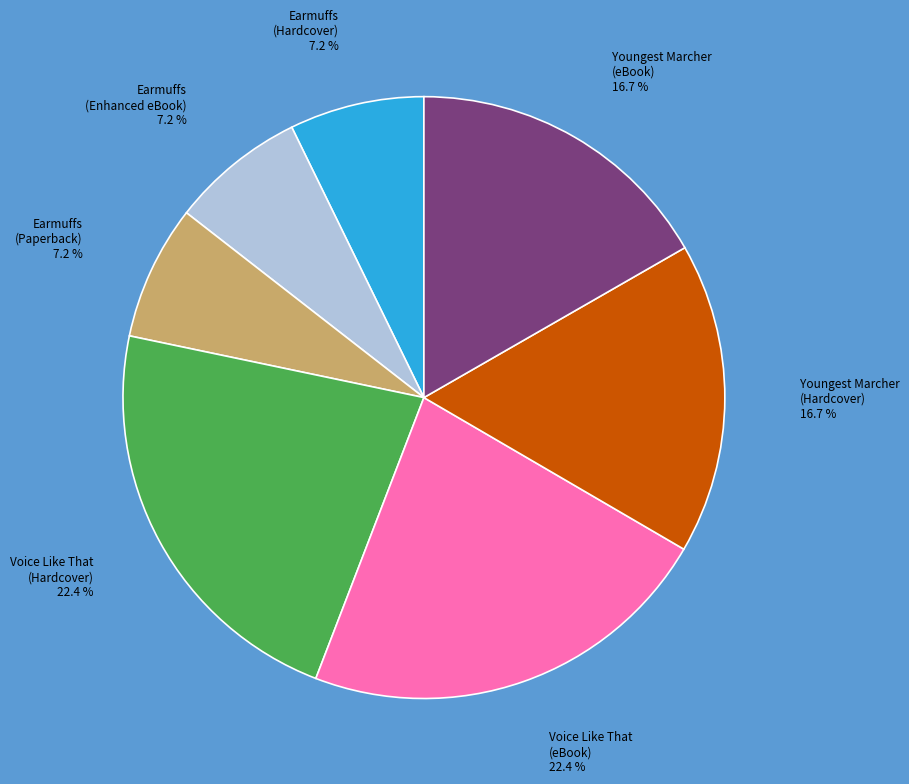

Between Voice Like That (eBook) and Earmuffs (Hardcover), which is larger?

Voice Like That (eBook)